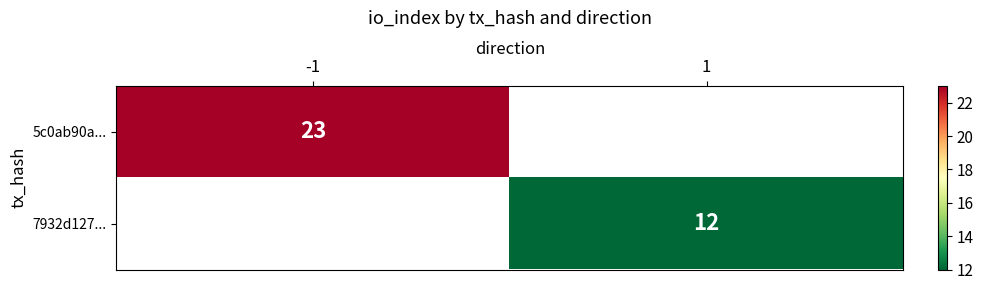

True or false: 7932d127... has a value of 7 at 1.

False